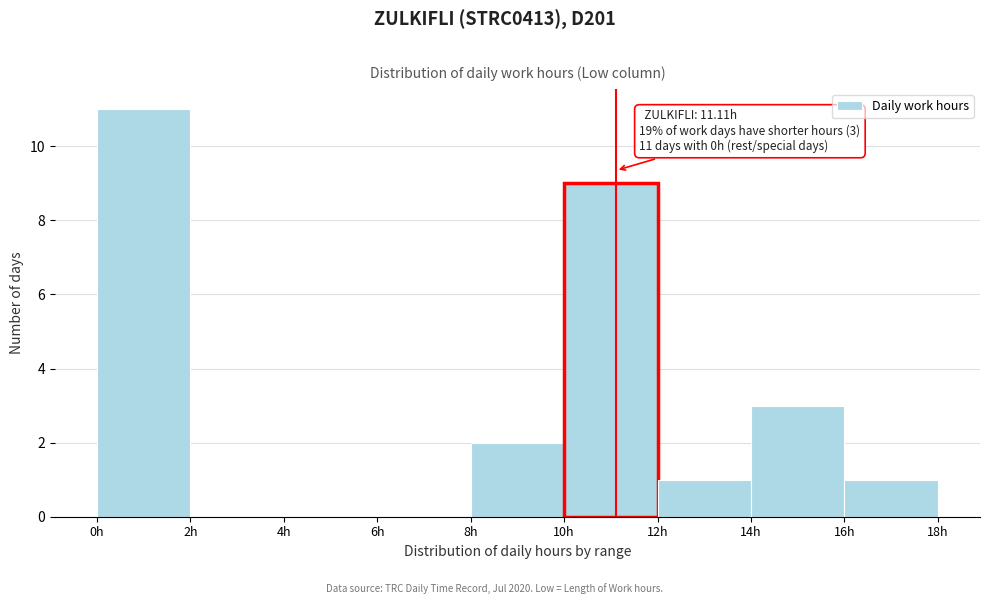

Over which range of the x-axis is the bar tallest?

0 to 2